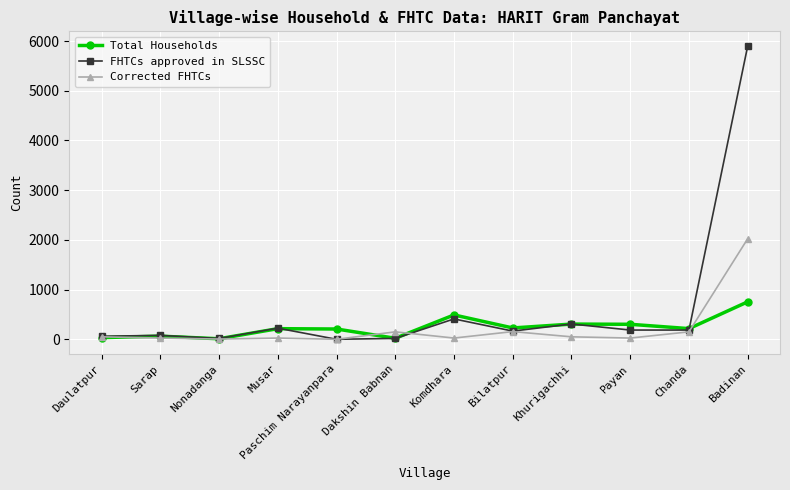

What is the sum of the Corrected FHTCs values at Chanda and Khurigachhi?

200